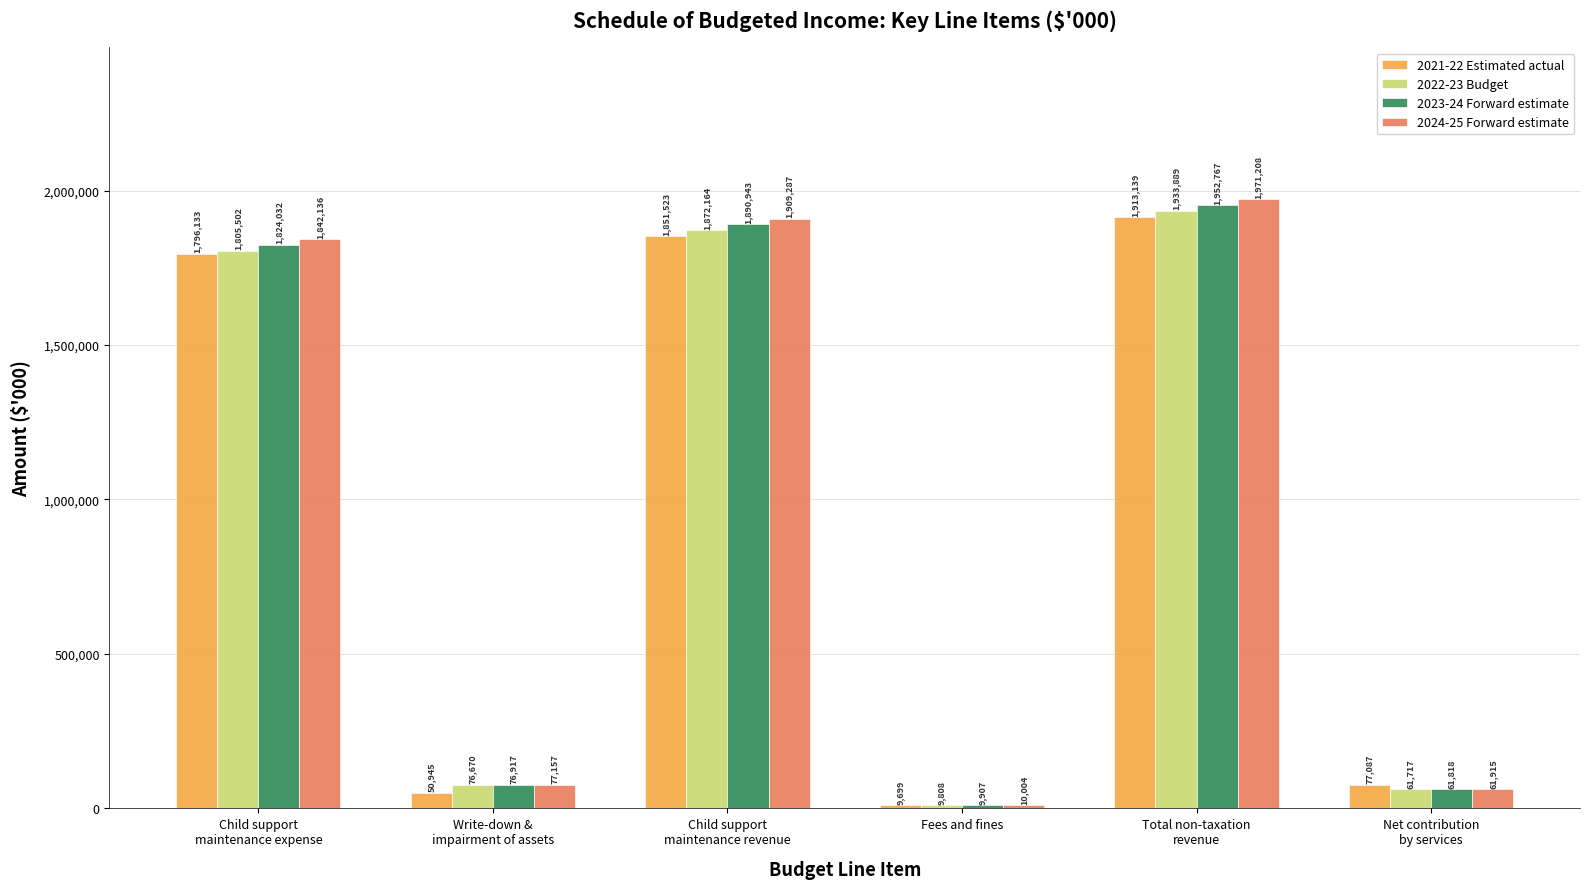

What is the difference between the 2024-25 Forward estimate values at Net contribution
by services and Total non-taxation
revenue?

1909293